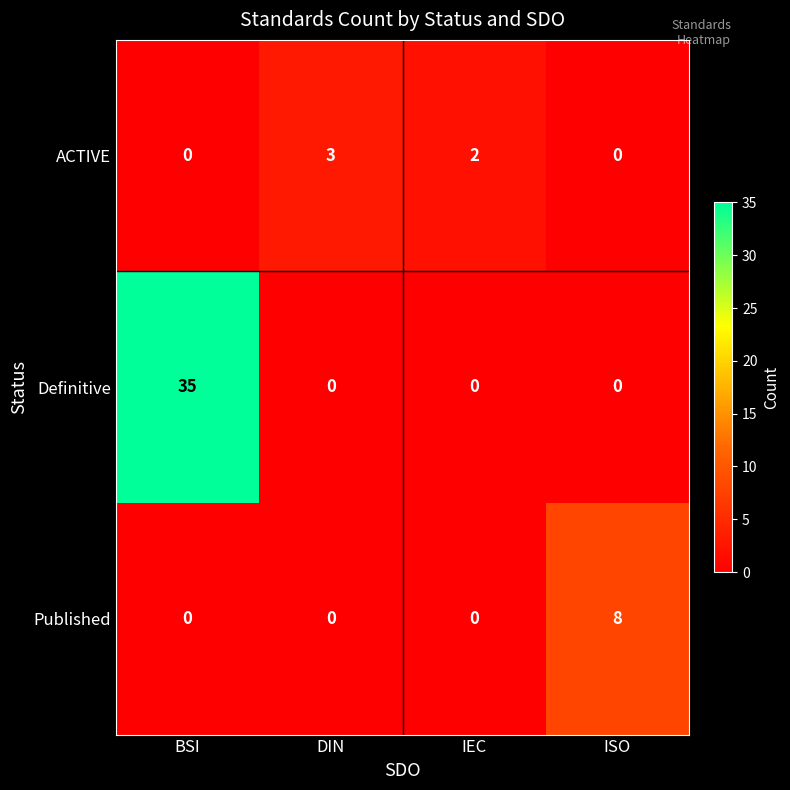

Which series changed the most between DIN and ISO?

Published